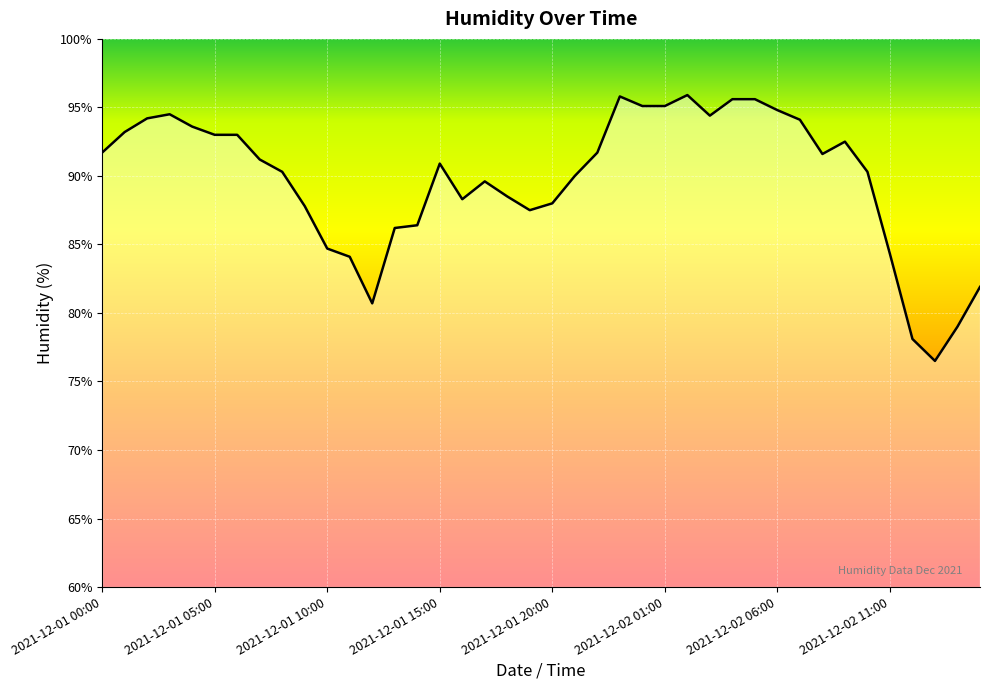

What is the greatest value displayed?

95.9